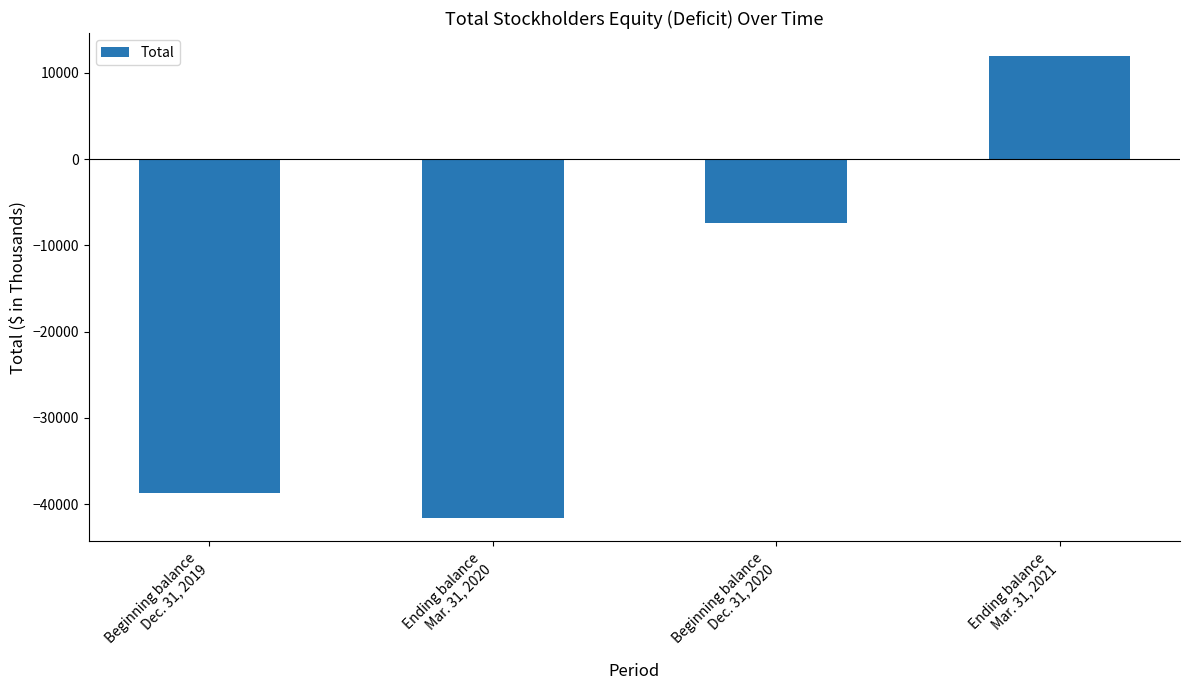

What position from the left is Ending balance
Mar. 31, 2021?

4